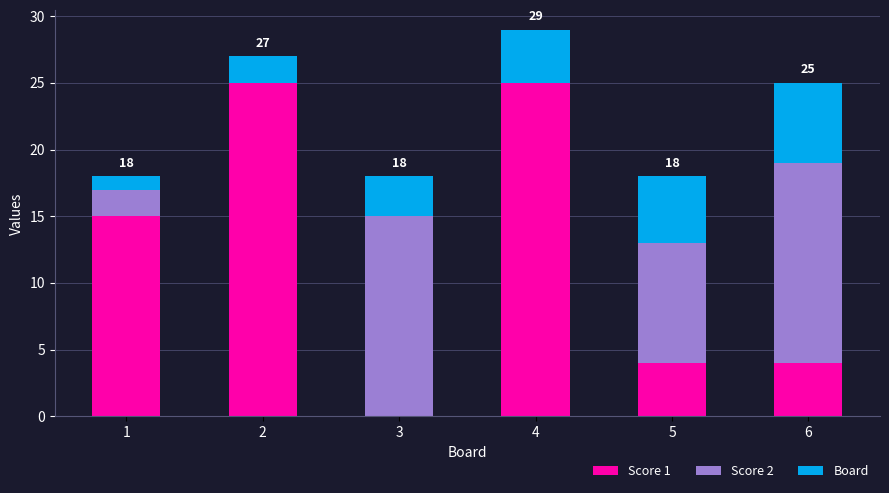

At which category is the sum across all series the highest?

4